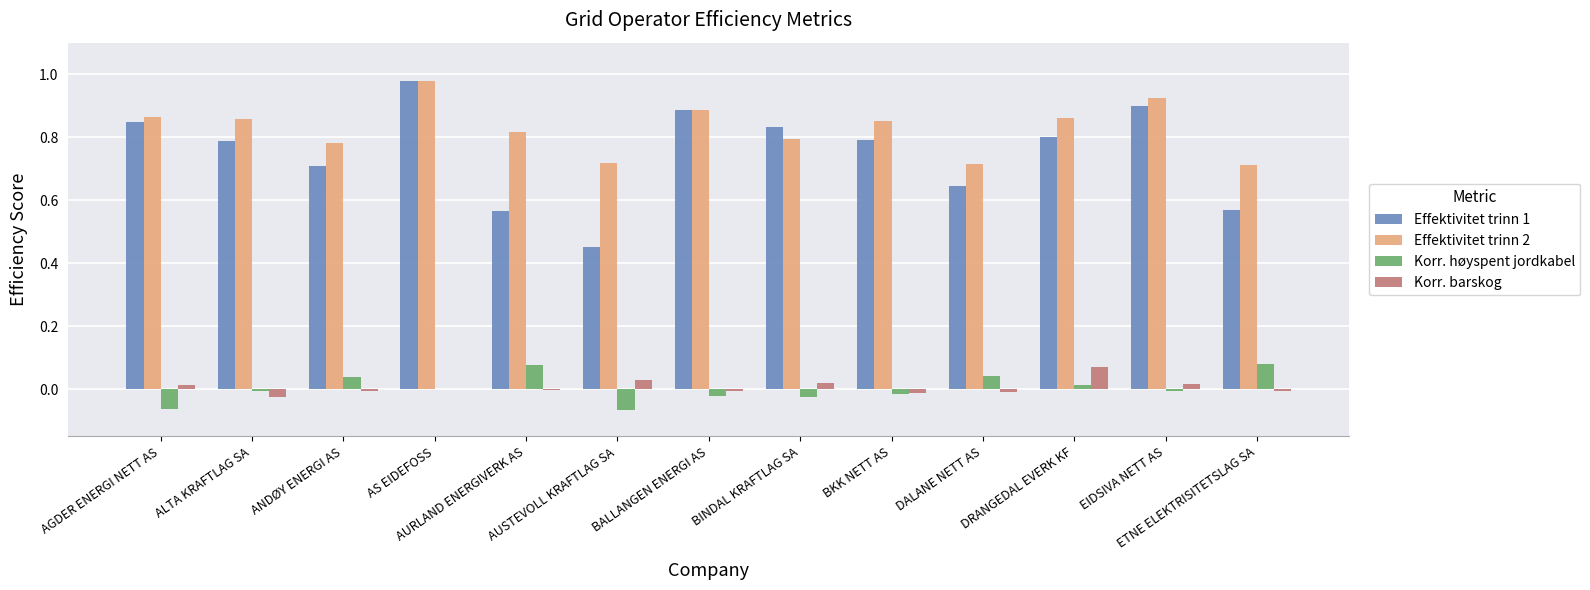

Where is Effektivitet trinn 1 nearest to the value 0?

AUSTEVOLL KRAFTLAG SA